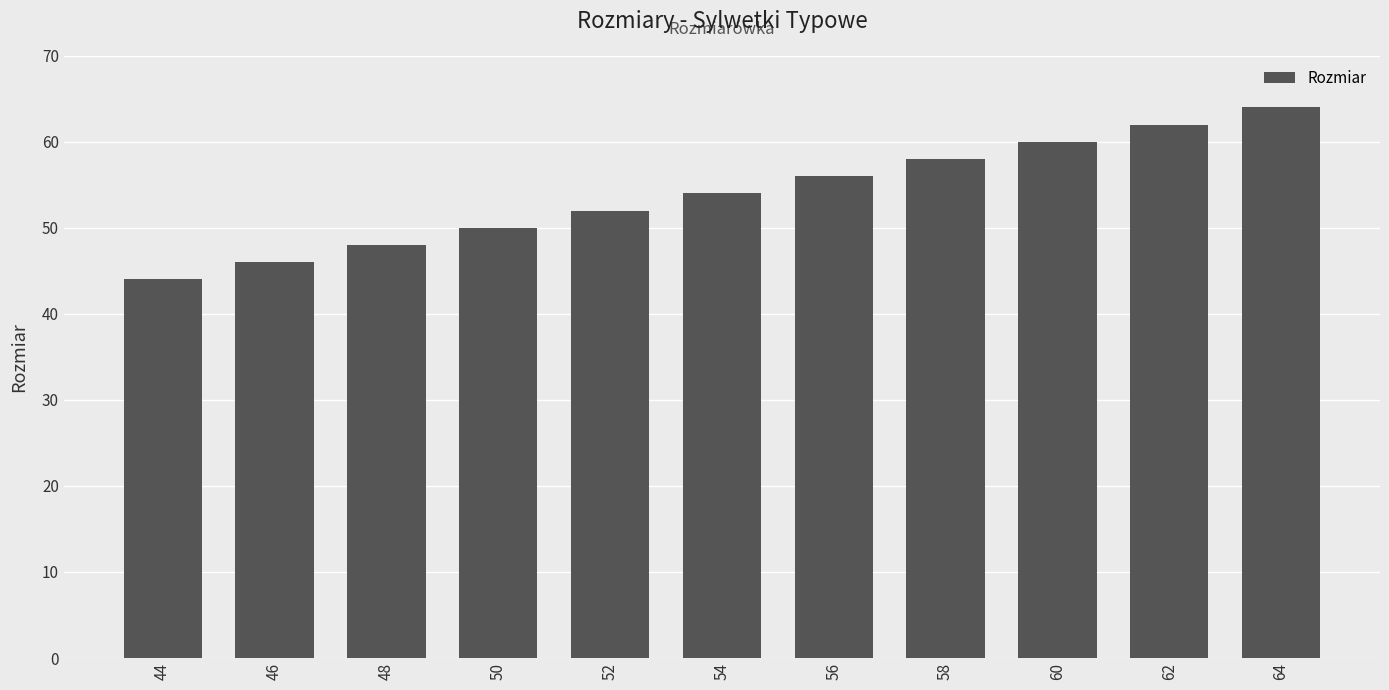

Does the chart contain any negative values?

No